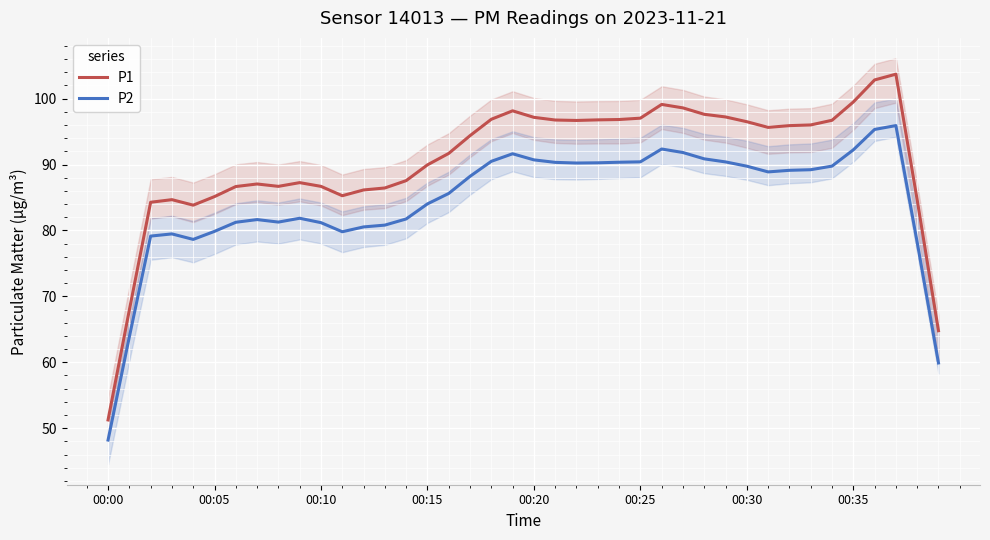

What is the highest value of the P2 series?

95.9